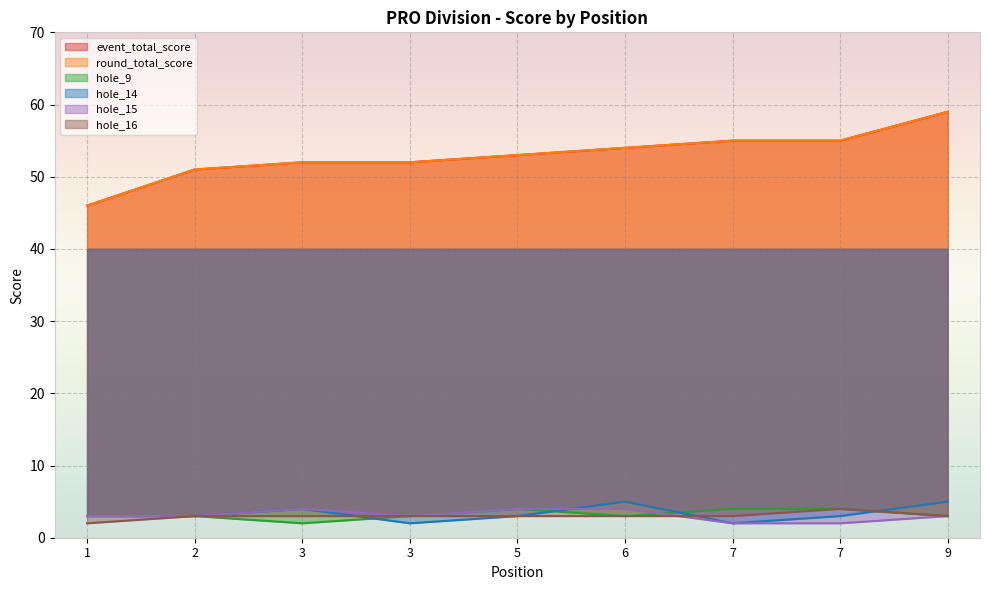

How many data points in hole_15 are less than 3?

2